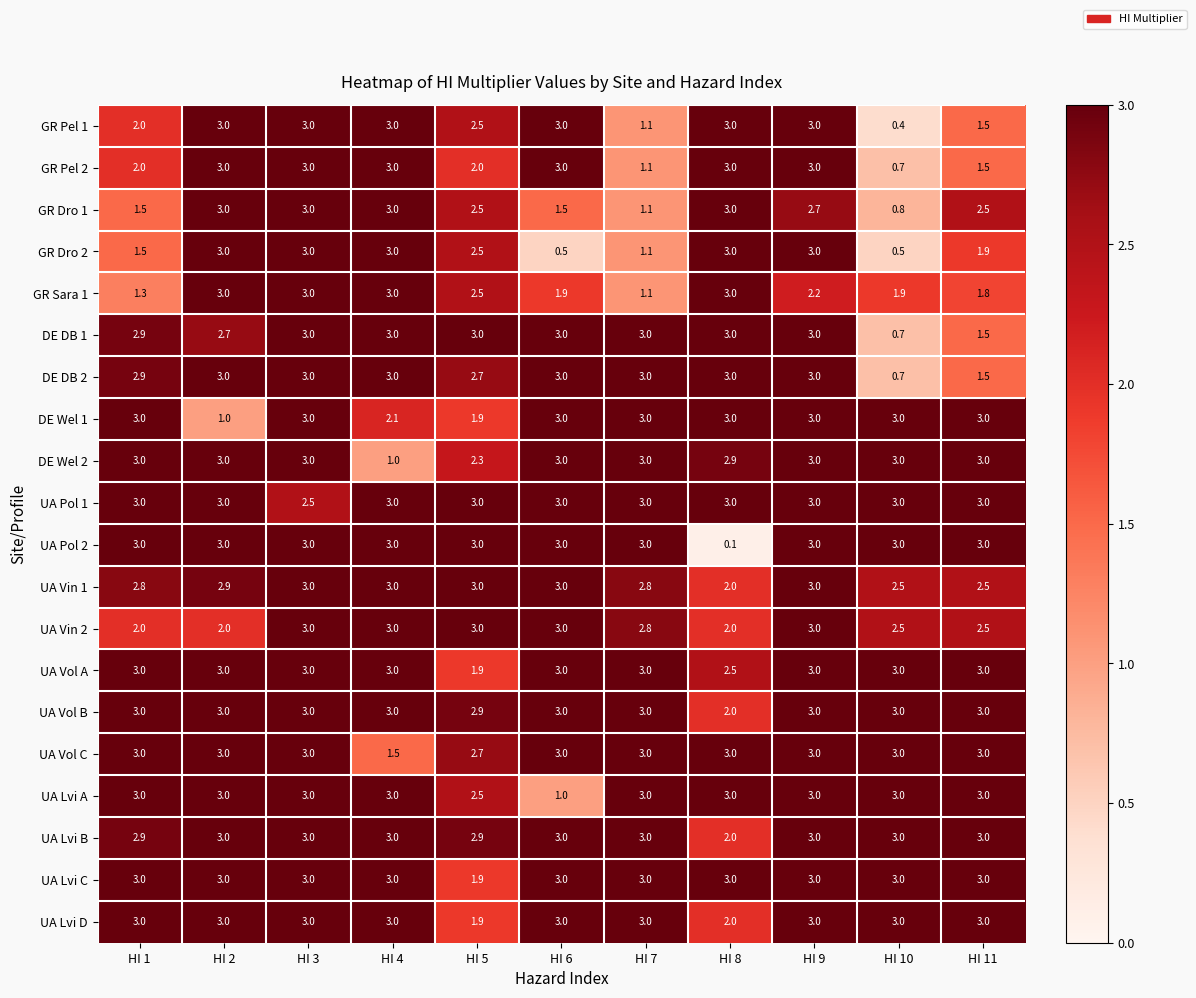

Read the UA Lvi C value at HI 8.

3.0